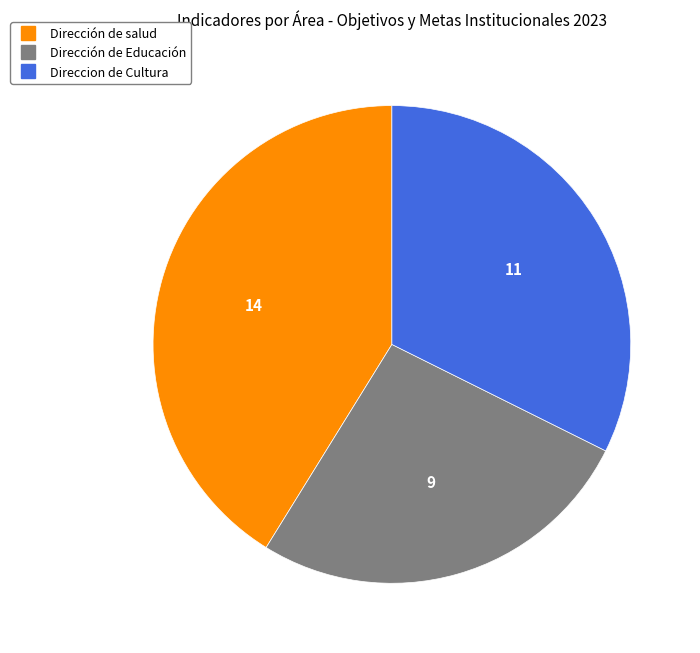

True or false: Dirección de salud accounts for 55% of the total.

False